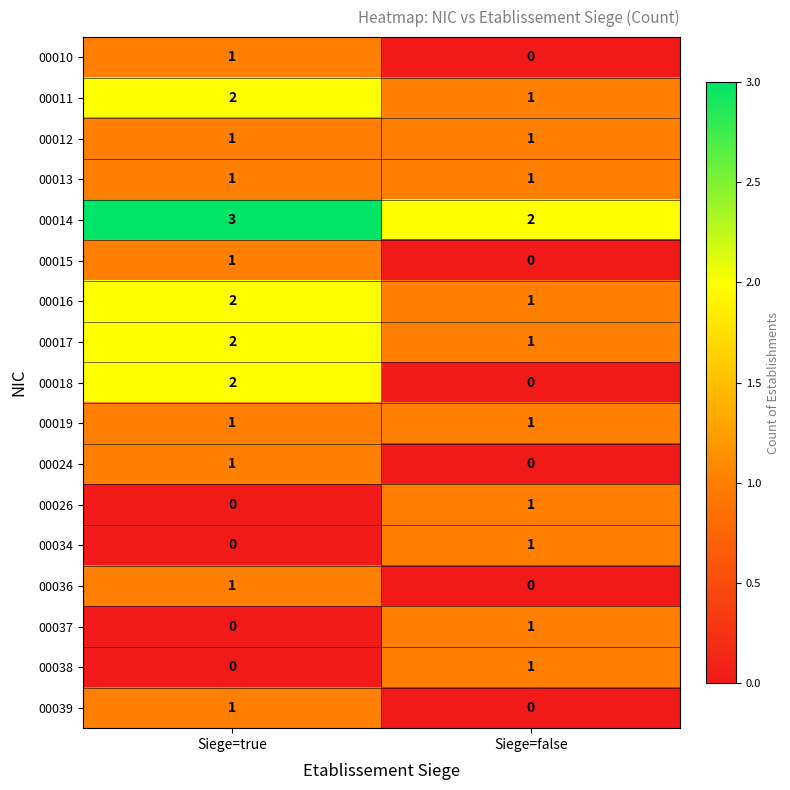

Which series changed the most between Siege=true and Siege=false?

00018